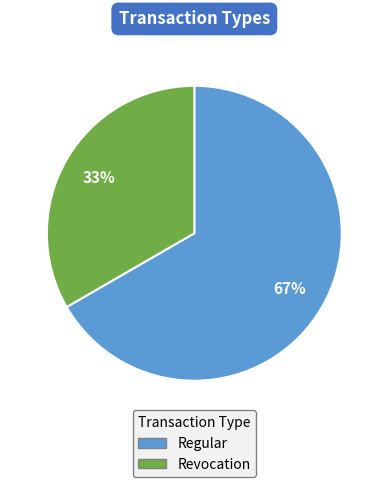

To the nearest percent, what is the combined percentage of Revocation and Regular?

100%